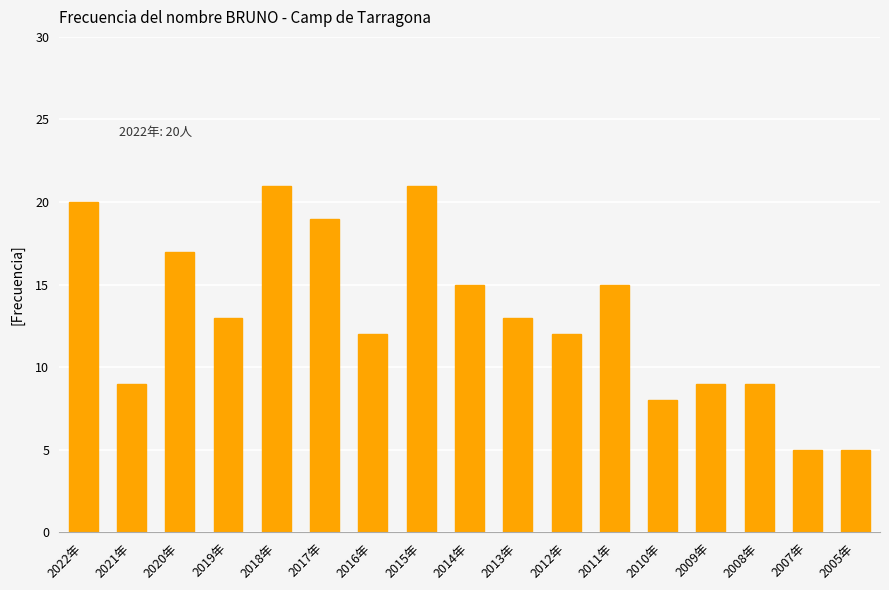

What is the value of the 4th bar from the left?

13